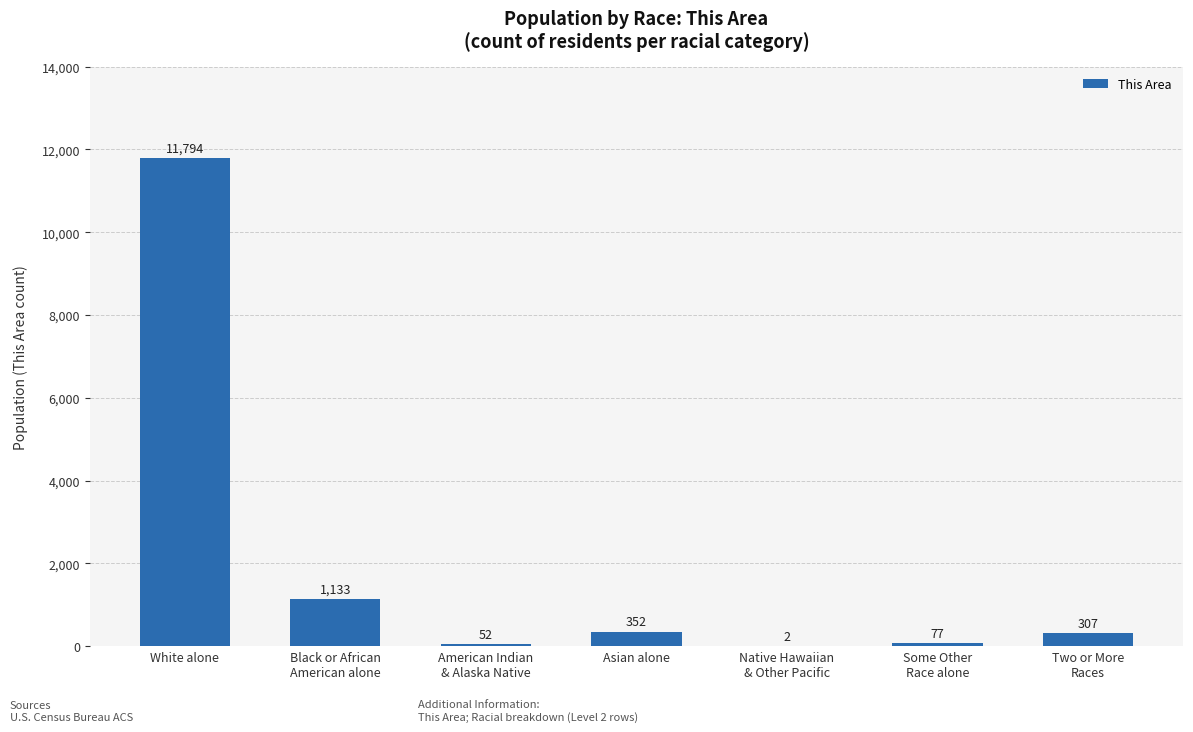

The chart shows a value of 19147 at White alone. True or false?

False